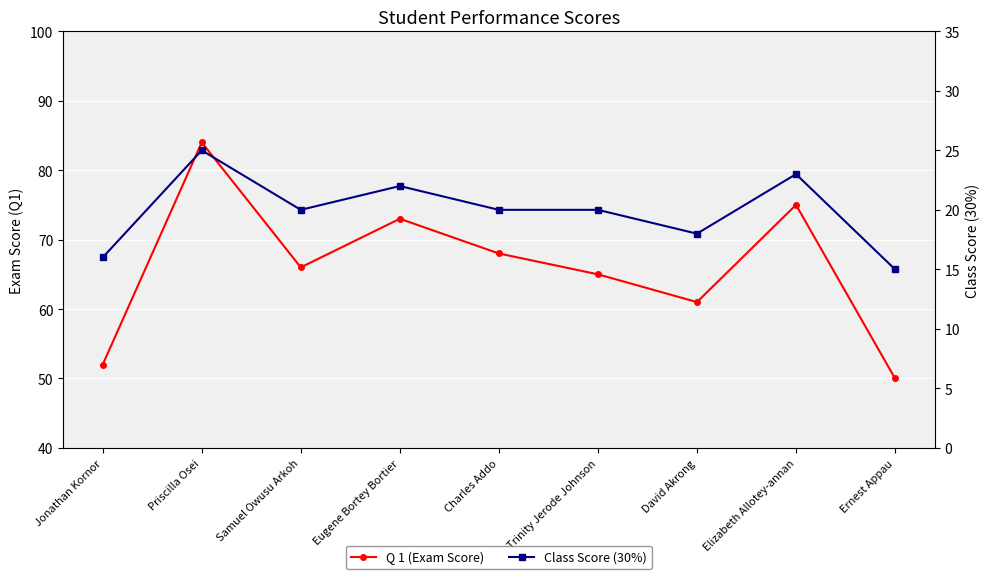

At how many categories does at least one series exceed 15?

9